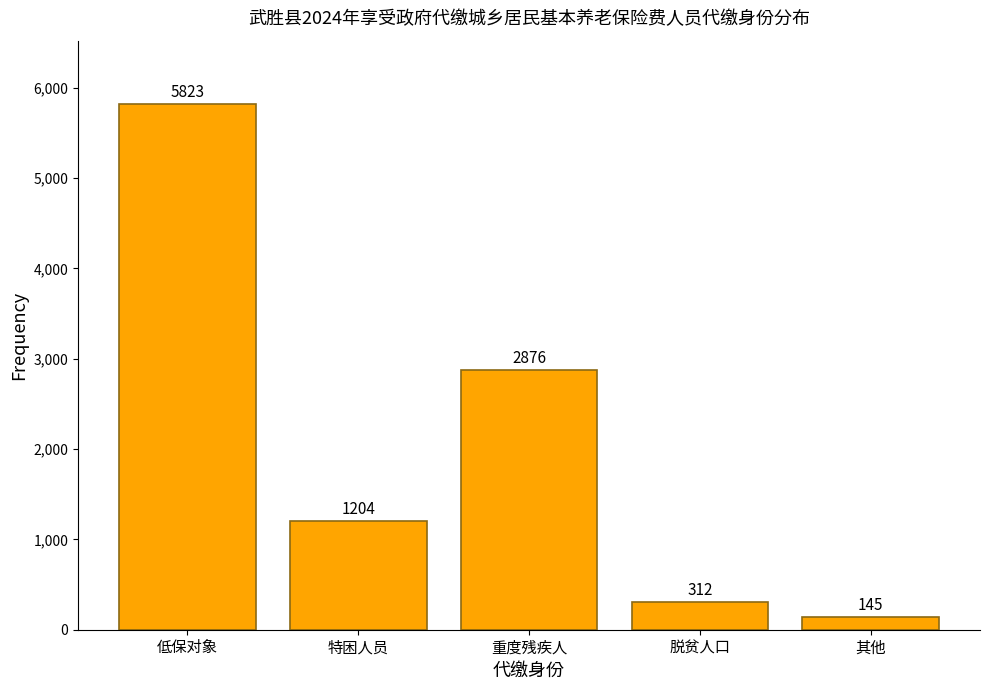

Reading left to right, extract all data points from this chart.

低保对象=5823	特困人员=1204	重度残疾人=2876	脱贫人口=312	其他=145